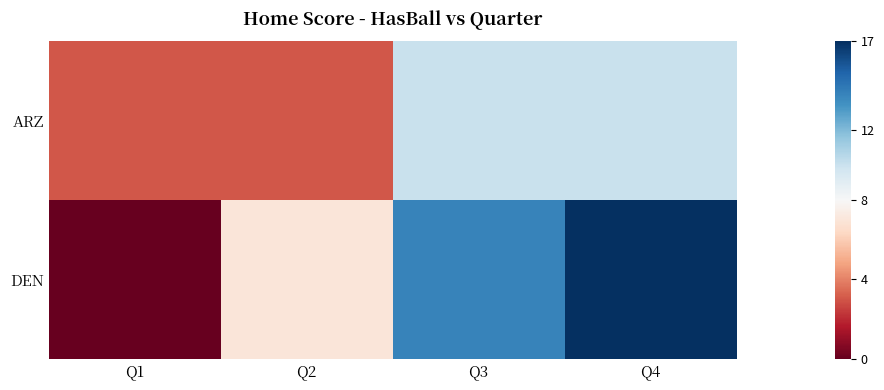

Reading left to right, transcribe all the data shown in this chart.

ARZ: Q1=3	Q2=3	Q3=10	Q4=10
DEN: Q1=0	Q2=7	Q3=14	Q4=17